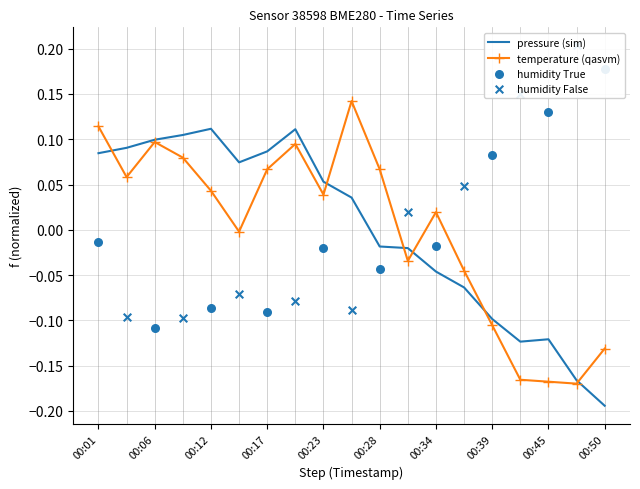

At how many categories does at least one series exceed 0?

12